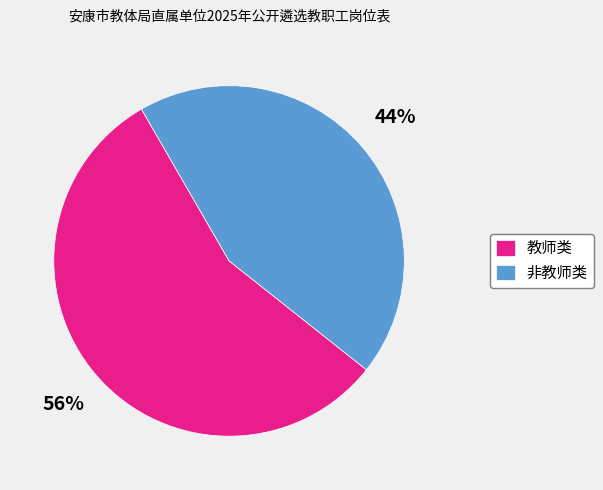

Which slice is the smallest?

非教师类